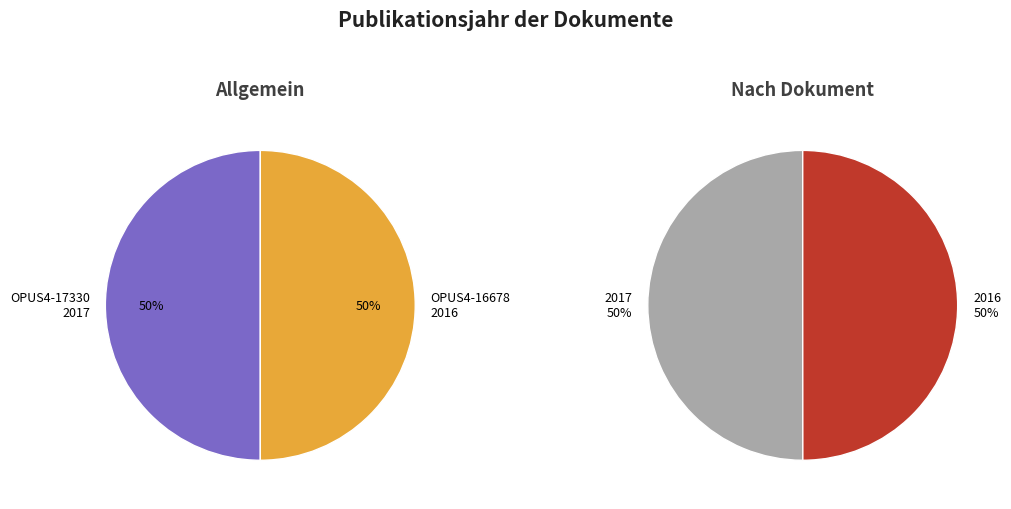

To the nearest percent, what portion does OPUS4-16678 represent?

50%